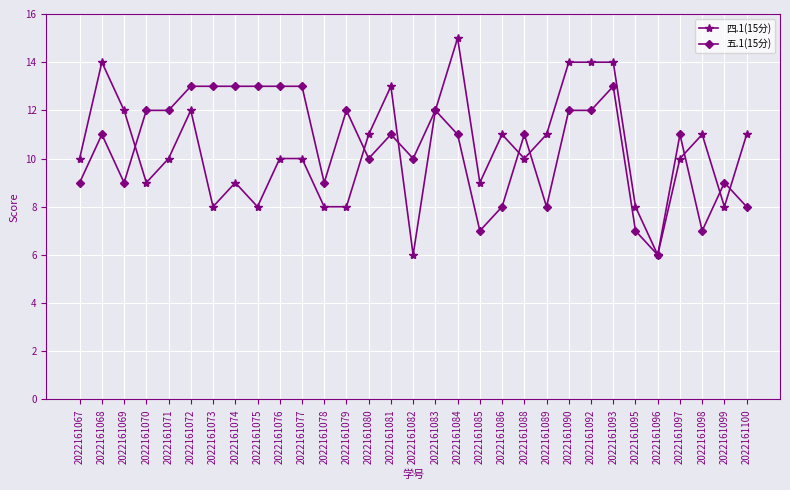

After their last crossing, which series has the higher values: 五.1(15分) or 四.1(15分)?

四.1(15分)